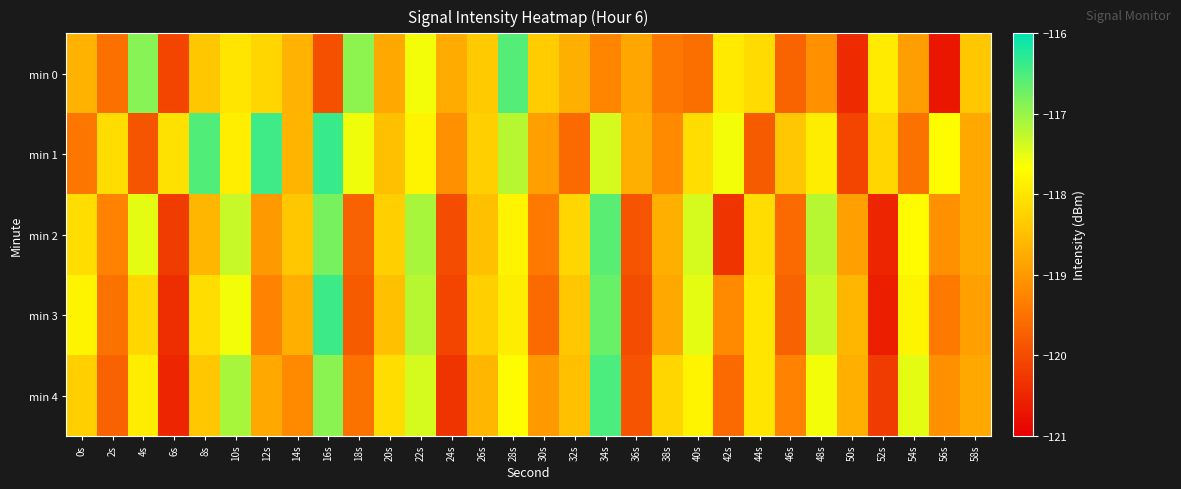

List the series in order of their peak value, lowest first.

min 2, min 0, min 4, min 3, min 1